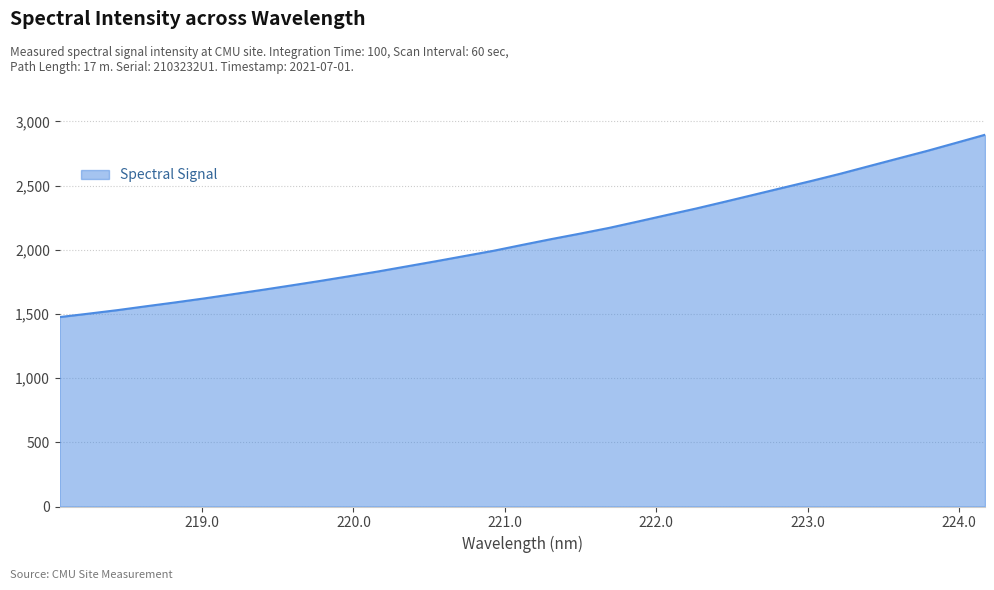

Does the chart display data point markers on the line(s)?

No